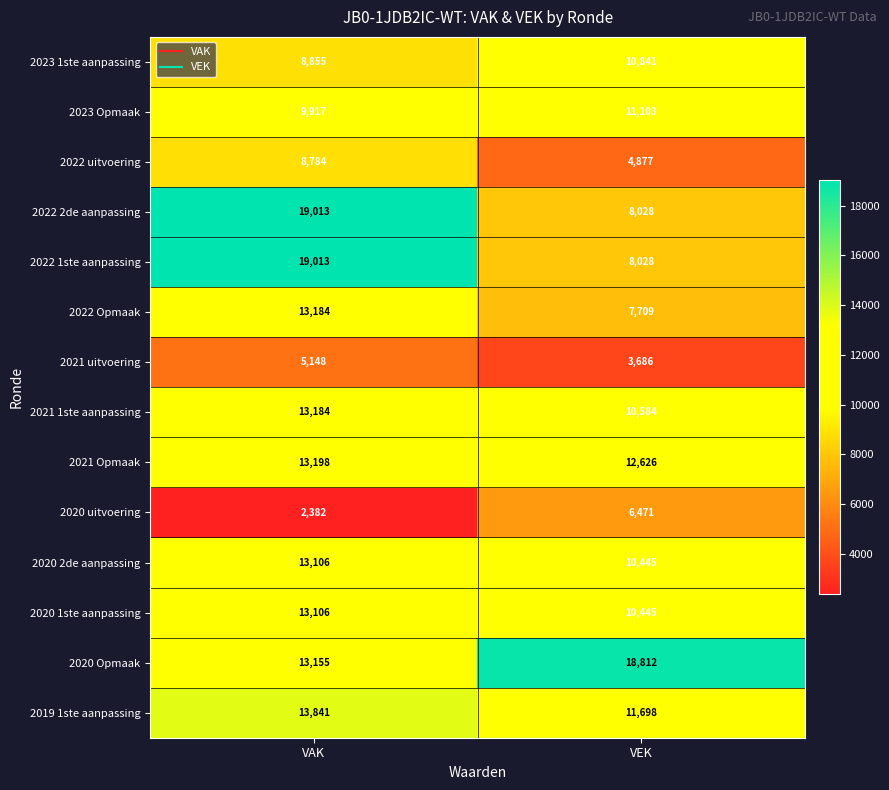

What is the greatest value displayed?

19013